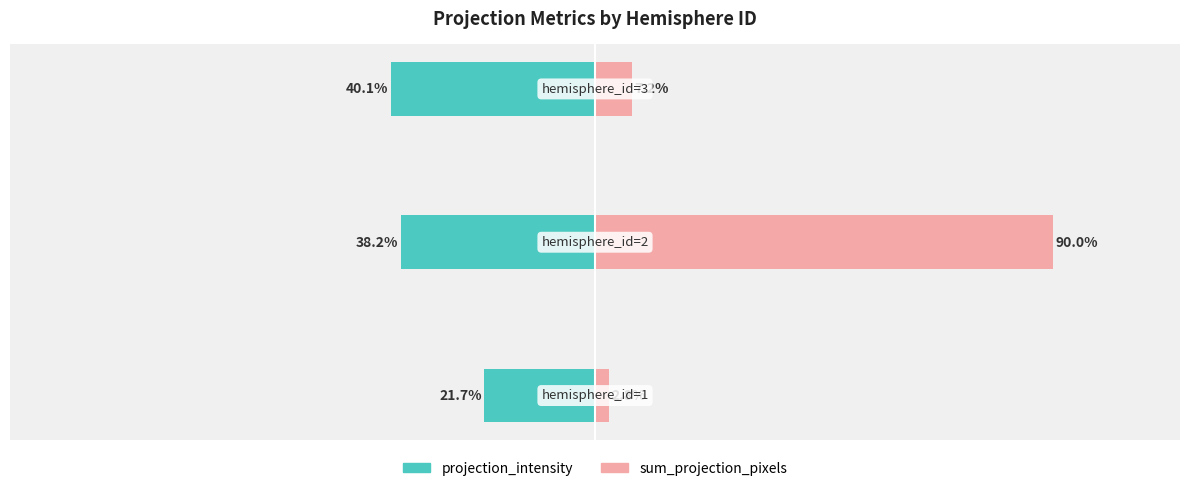

What is the sum of all projection_intensity values?

-100.0